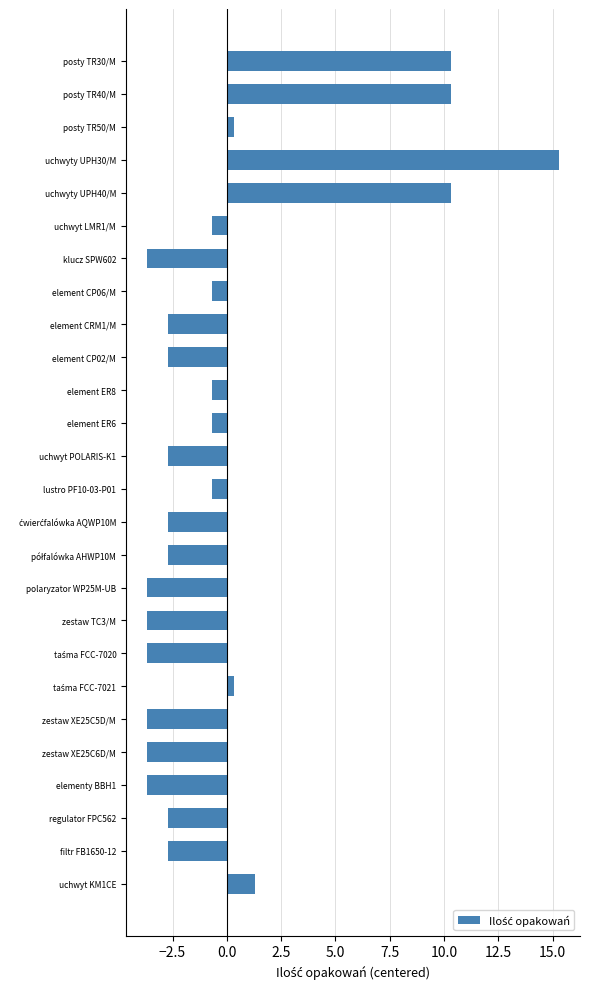

Reading bottom to top, transcribe all the data shown in this chart.

1.3	-2.7	-2.7	-3.7	-3.7	-3.7	0.3	-3.7	-3.7	-3.7	-2.7	-2.7	-0.7	-2.7	-0.7	-0.7	-2.7	-2.7	-0.7	-3.7	-0.7	10.3	15.3	0.3	10.3	10.3